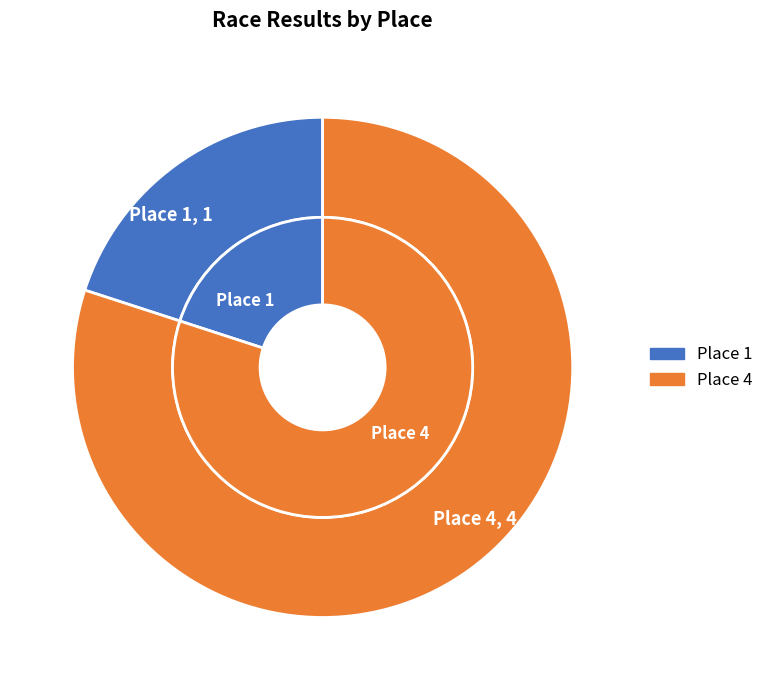

What percentage is NOT represented by Place 1?

80.0%